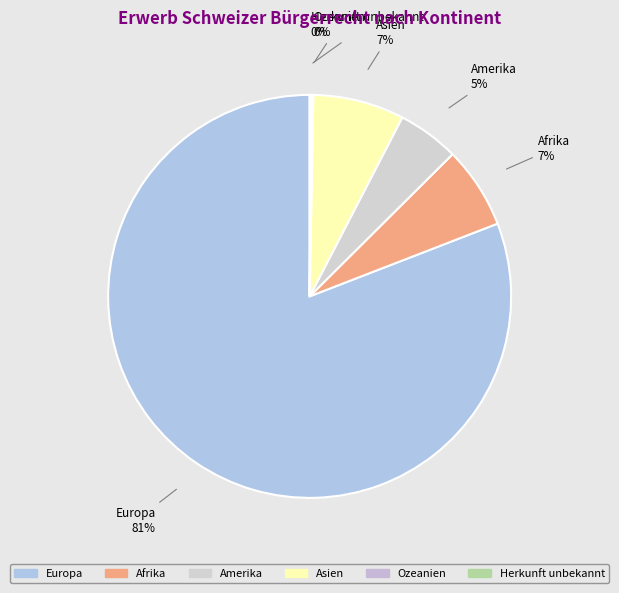

To the nearest percent, what is the difference between the largest and smallest slice percentages?

81%